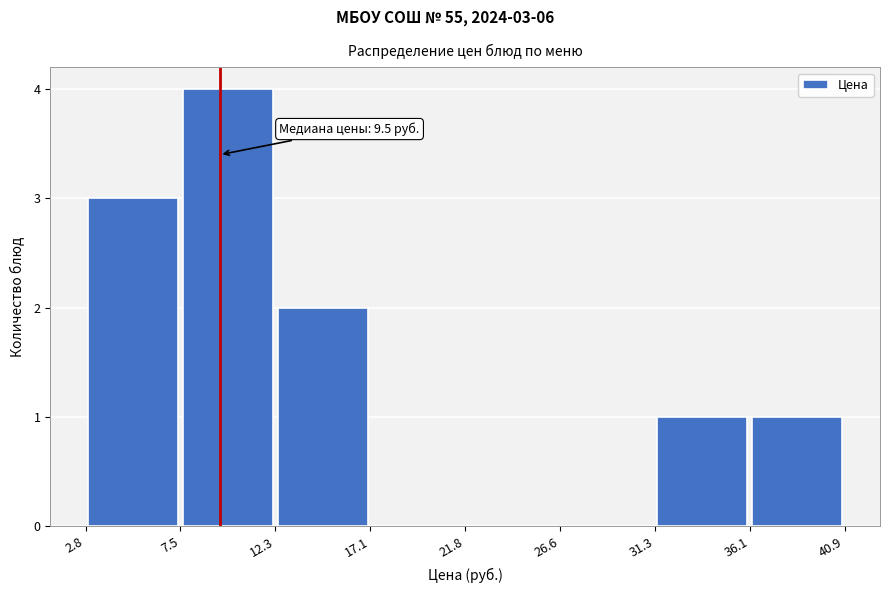

Over which range of the x-axis is the bar tallest?

7.5 to 12.3